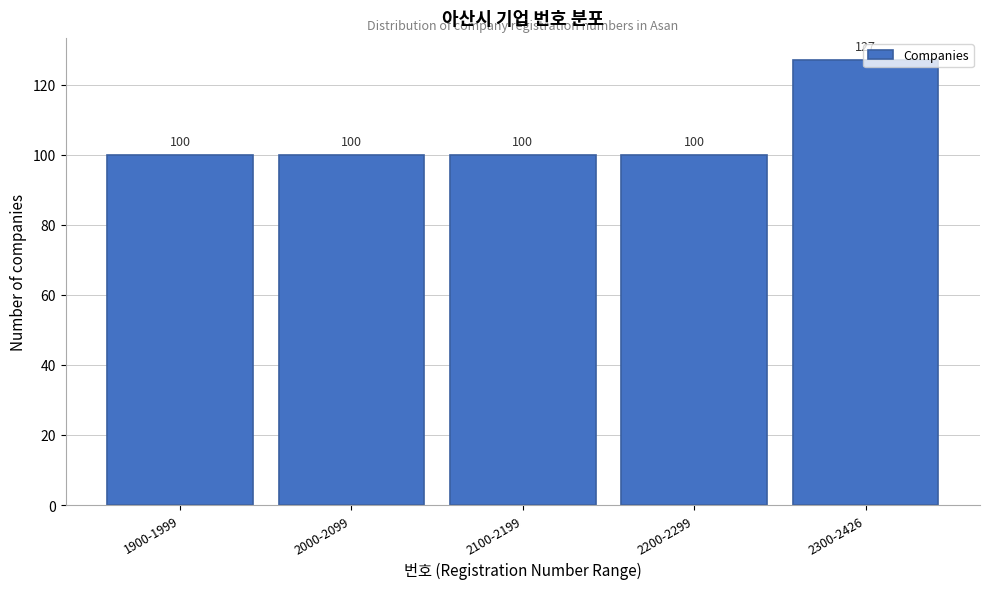

True or false: the data shows 142 at 1900-1999.

False